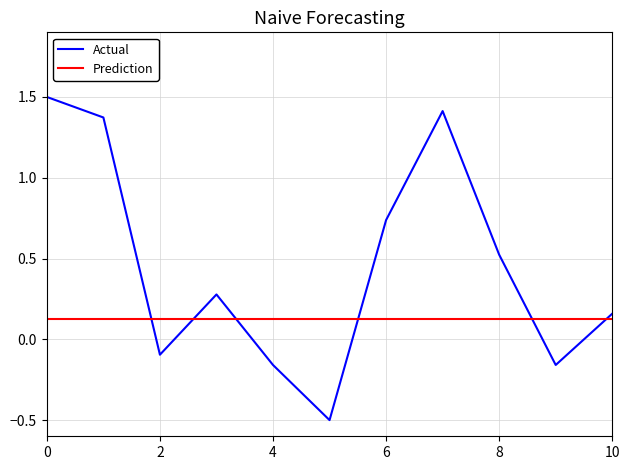

Reading left to right, extract all data points from this chart.

1.5	1.4	-0.1	0.3	-0.2	-0.5	0.7	1.4	0.5	-0.2	0.2